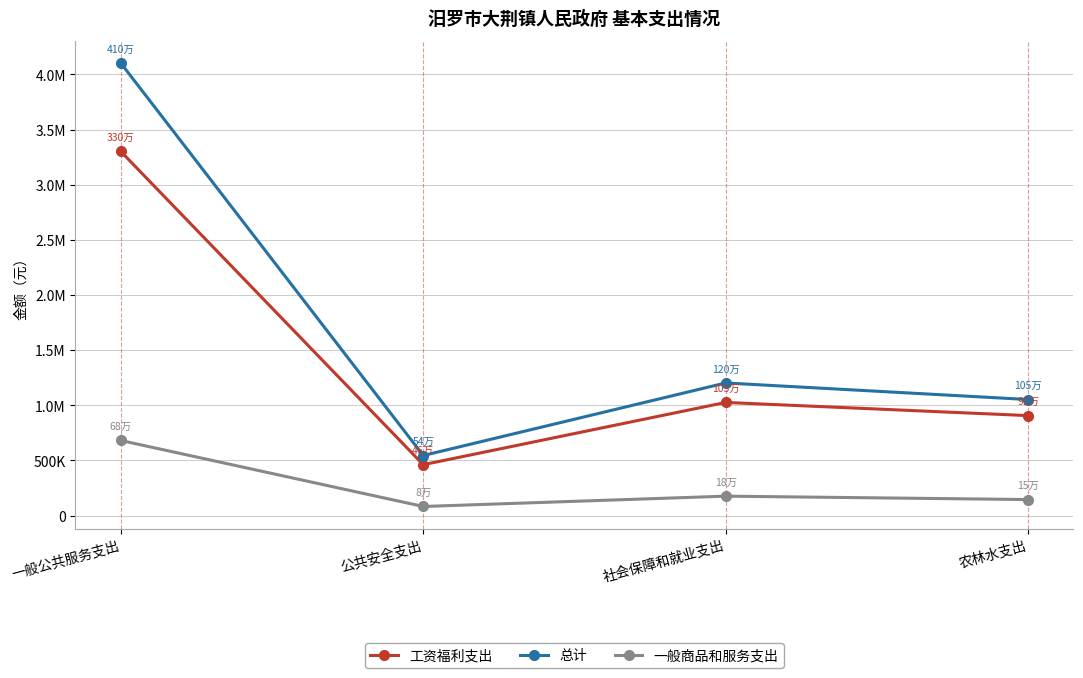

What position from the left is 农林水支出?

4